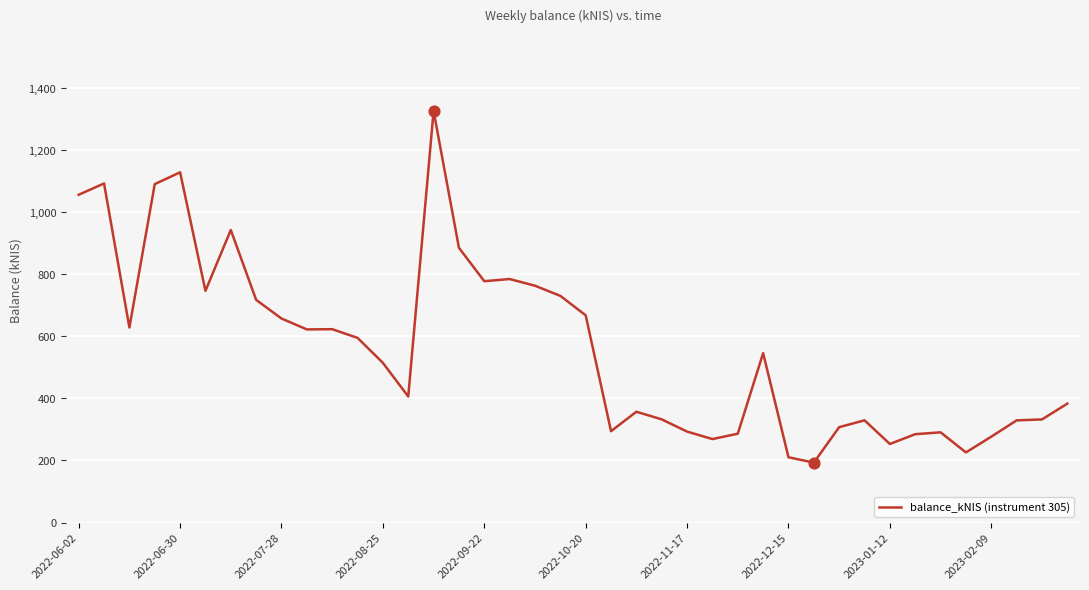

What is the greatest value displayed?

1325.6